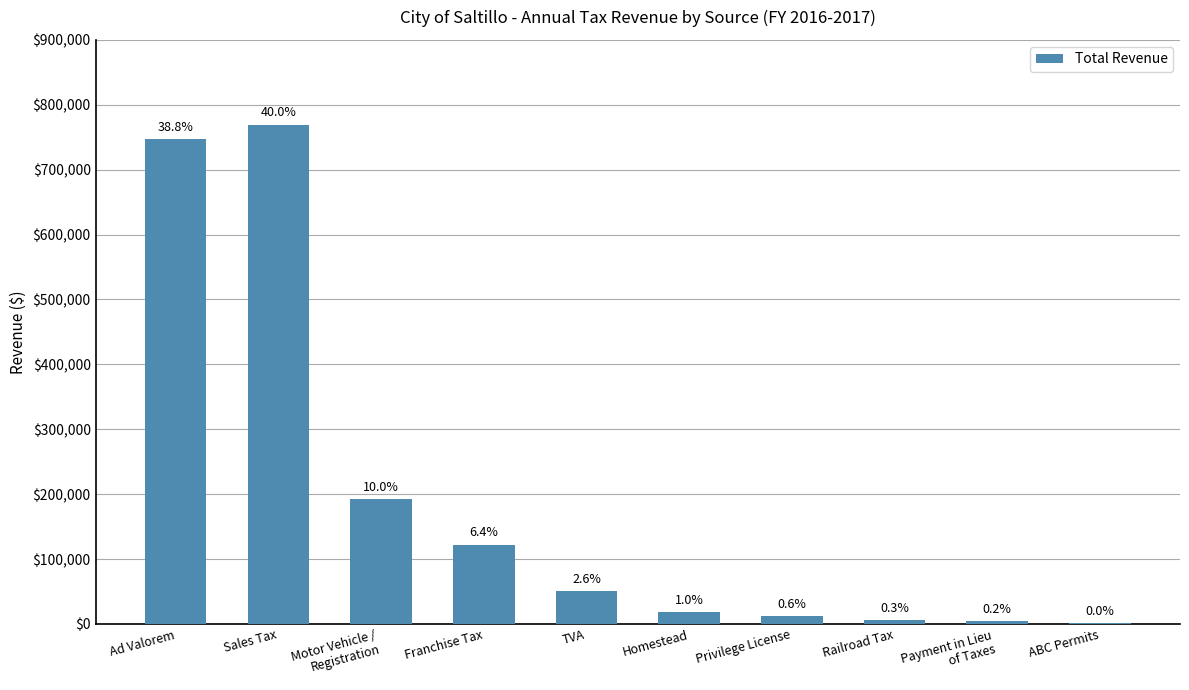

What is the smallest value displayed?

900.0